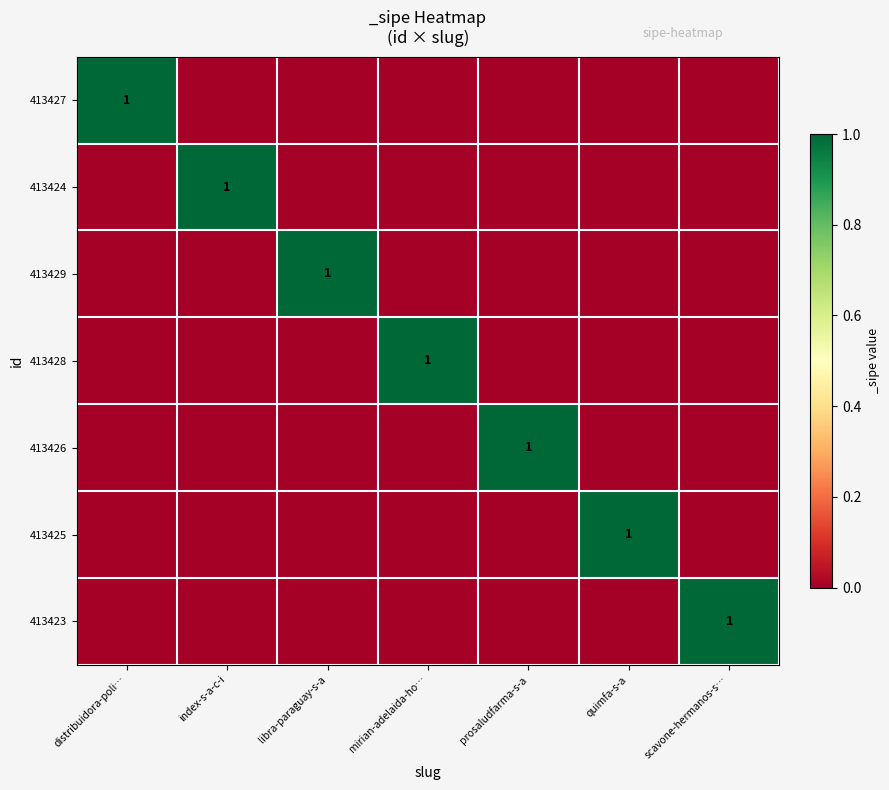

Is it true that 413428 equals 1 at mirian-adelaida-ho…?

True